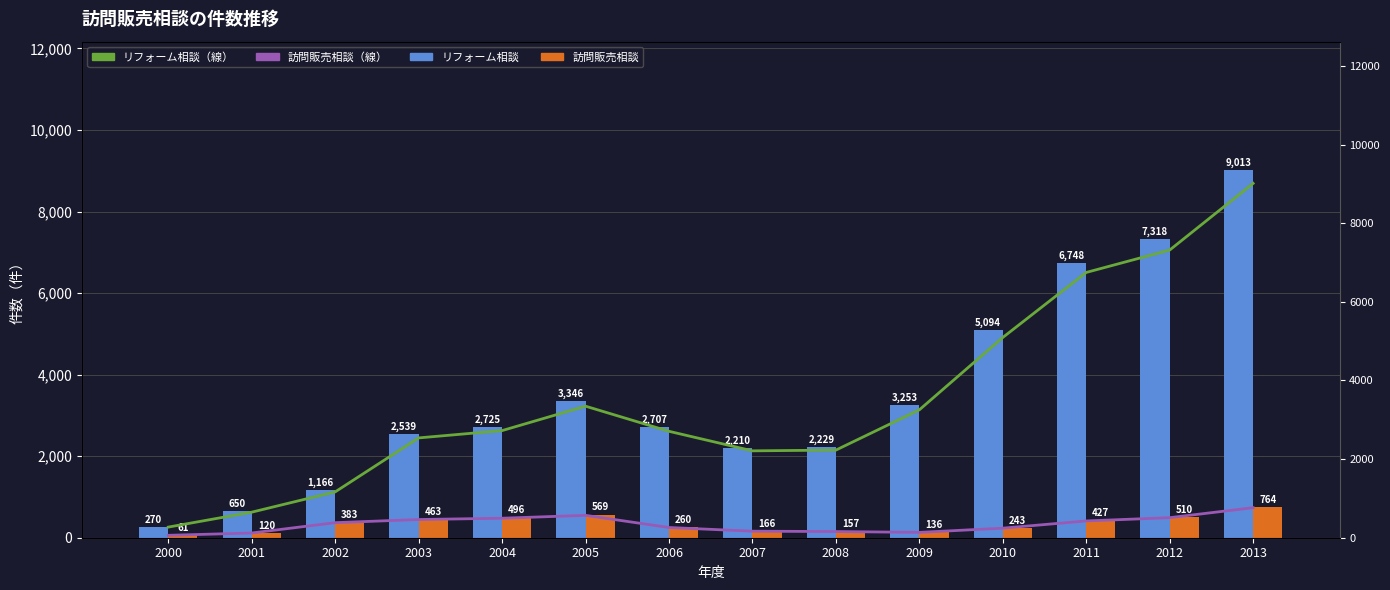

At which category does the chart reach its minimum across all series?

2000